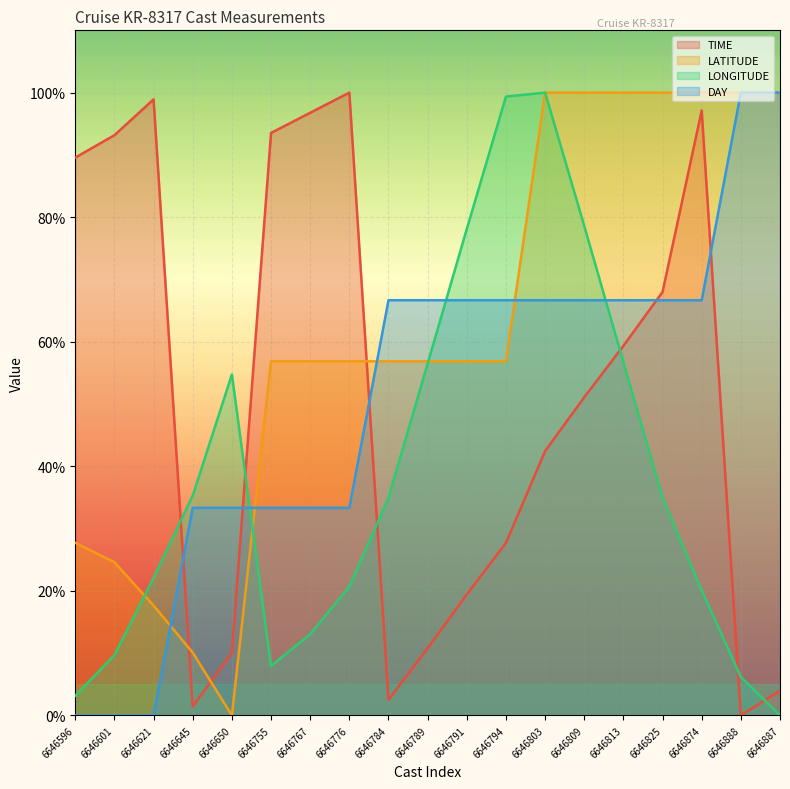

Reading left to right, extract all data points from this chart.

TIME: 6646596=89.6	6646601=93.2	6646621=98.9	6646645=1.4	6646650=10.1	6646755=93.5	6646767=96.8	6646776=100.0	6646784=2.5	6646789=10.8	6646791=19.4	6646794=27.7	6646803=42.4	6646809=51.1	6646813=59.4	6646825=68.0	6646874=97.1	6646888=0.0	6646887=4.0
LATITUDE: 6646596=27.7	6646601=24.6	6646621=17.6	6646645=10.1	6646650=0.0	6646755=56.9	6646767=56.9	6646776=56.9	6646784=56.9	6646789=56.9	6646791=56.9	6646794=56.9	6646803=100.0	6646809=100.0	6646813=100.0	6646825=100.0	6646874=100.0	6646888=100.0	6646887=100.0
LONGITUDE: 6646596=3.2	6646601=9.7	6646621=22.1	6646645=35.3	6646650=54.7	6646755=7.9	6646767=13.1	6646776=20.7	6646784=34.9	6646789=56.5	6646791=78.1	6646794=99.4	6646803=100.0	6646809=78.6	6646813=56.7	6646825=34.9	6646874=20.1	6646888=6.2	6646887=0.0
DAY: 6646596=0.0	6646601=0.0	6646621=0.0	6646645=33.3	6646650=33.3	6646755=33.3	6646767=33.3	6646776=33.3	6646784=66.7	6646789=66.7	6646791=66.7	6646794=66.7	6646803=66.7	6646809=66.7	6646813=66.7	6646825=66.7	6646874=66.7	6646888=100.0	6646887=100.0